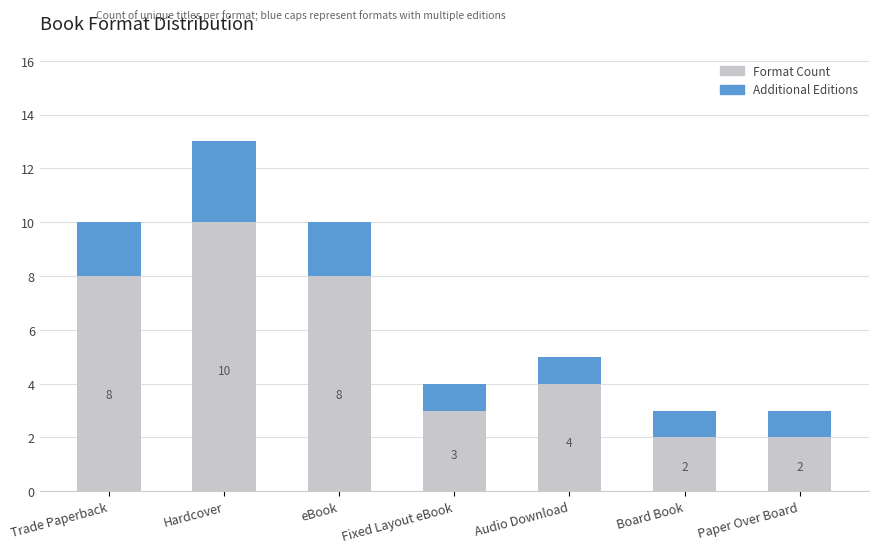

True or false: Format Count has a value of 1 at Fixed Layout eBook.

False